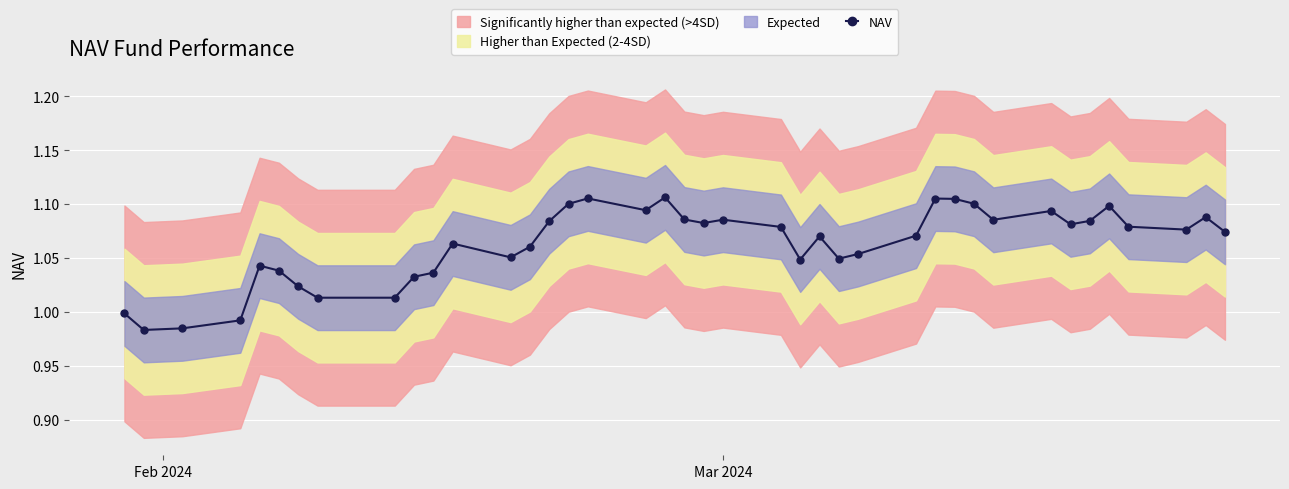

What is the difference between the maximum and second lowest values?

0.1